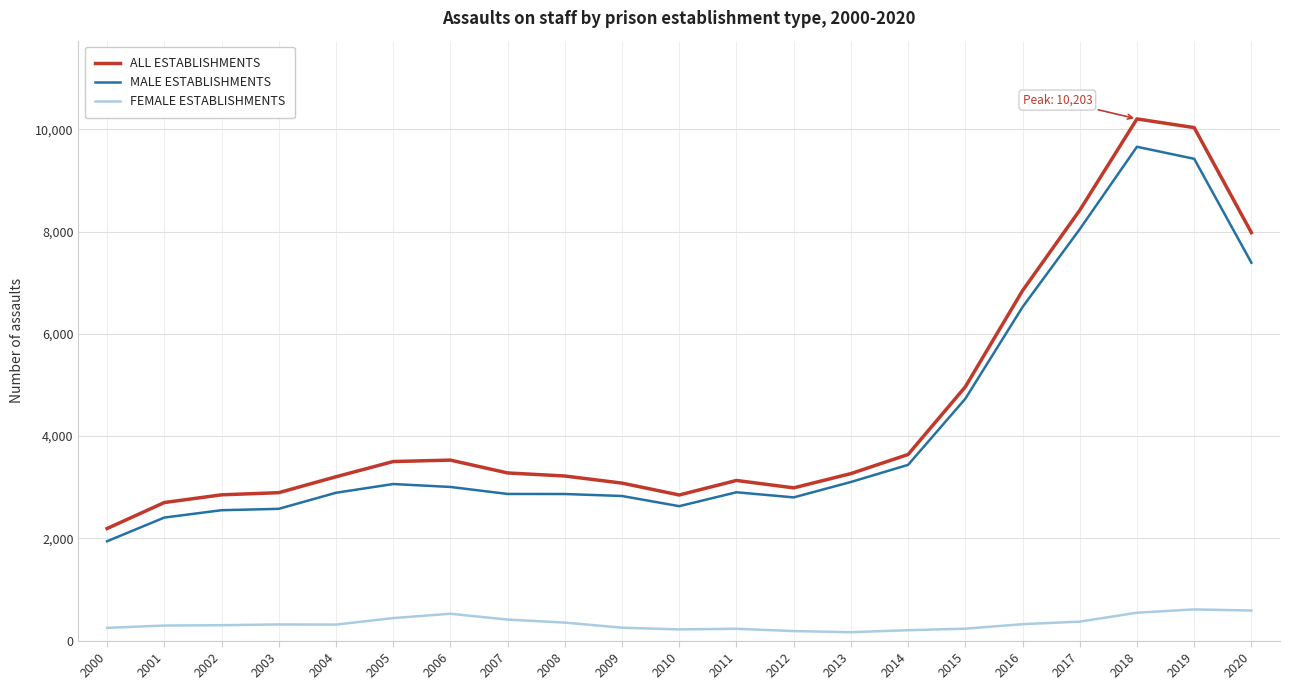

What is the difference between the FEMALE ESTABLISHMENTS values at 2008 and 2020?

236